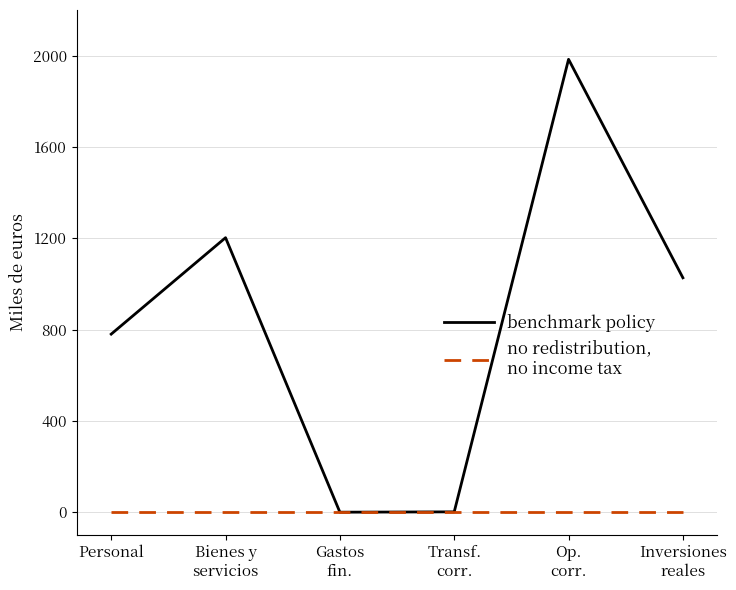

What is the maximum value shown in the chart?

1984.0